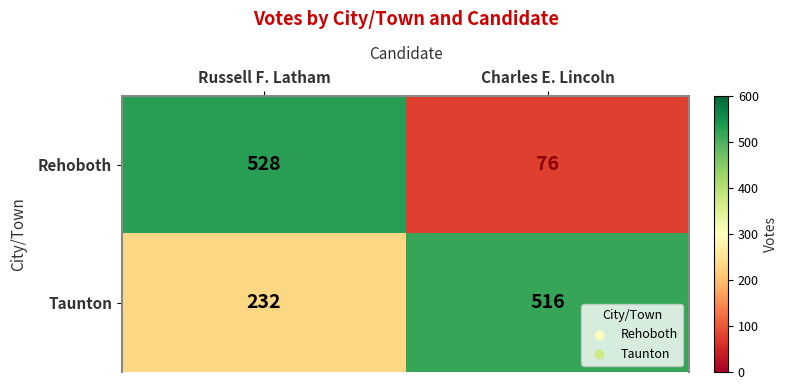

Rank the series by their maximum value, from lowest to highest.

Taunton, Rehoboth